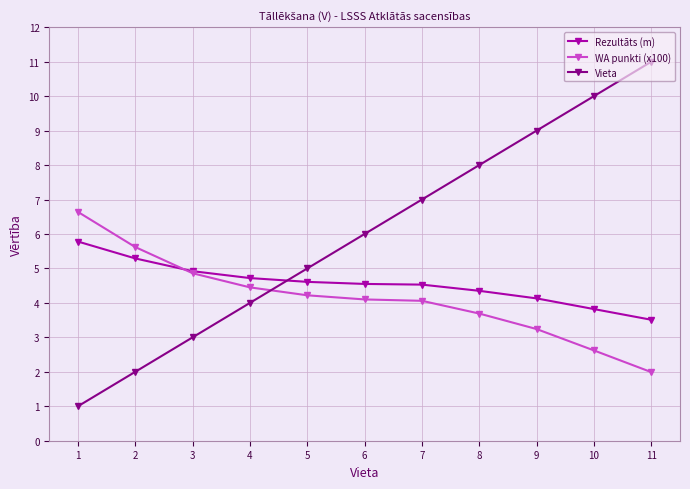

Between which two adjacent categories do WA punkti (x100) and Vieta first intersect?

4 and 5